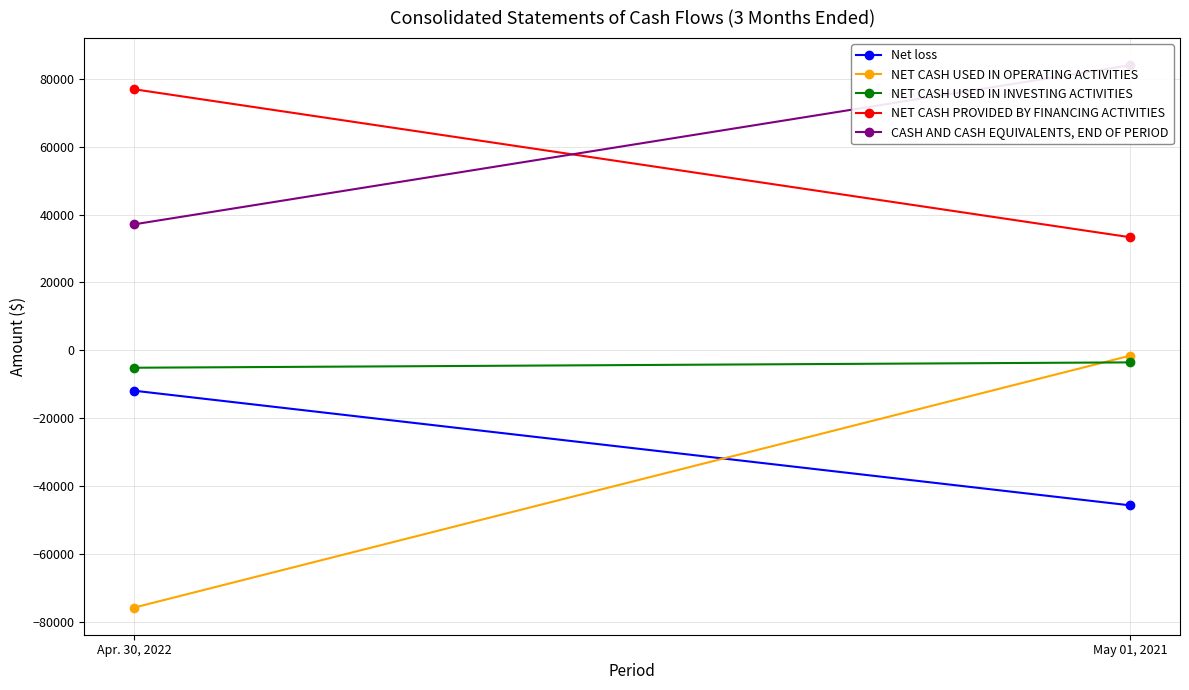

What is the difference between the NET CASH USED IN INVESTING ACTIVITIES values at Apr. 30, 2022 and May 01, 2021?

1580